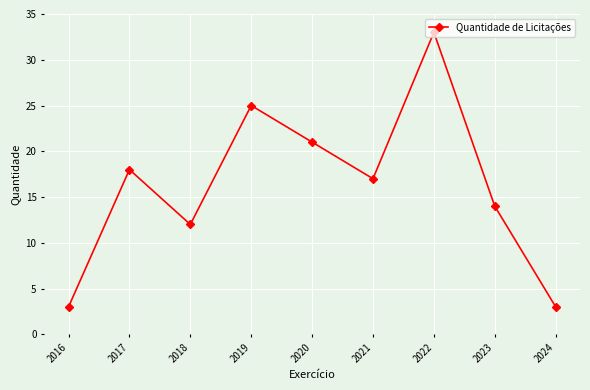

At which category does the data reach its first local valley?

2018